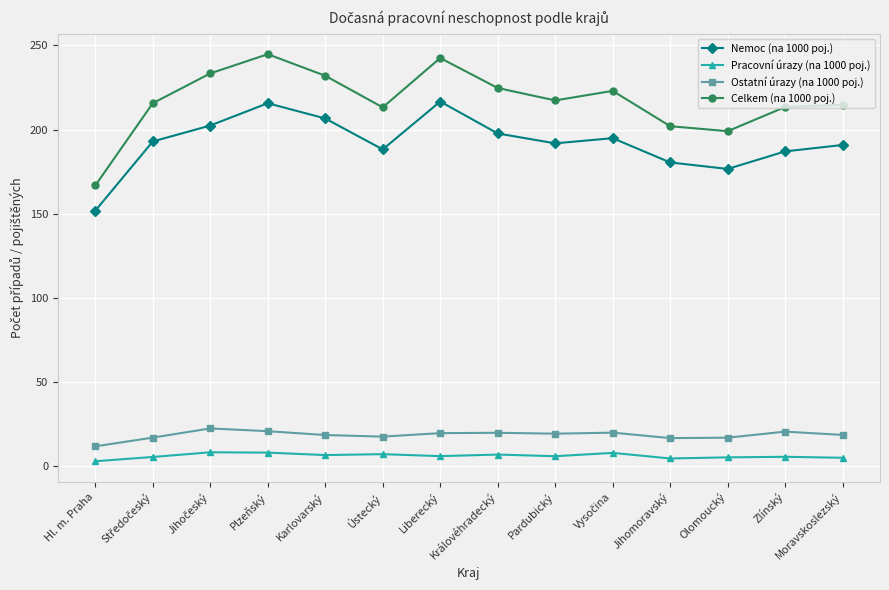

What are all the series names shown in the legend?

Nemoc (na 1000 poj.), Pracovní úrazy (na 1000 poj.), Ostatní úrazy (na 1000 poj.), Celkem (na 1000 poj.)